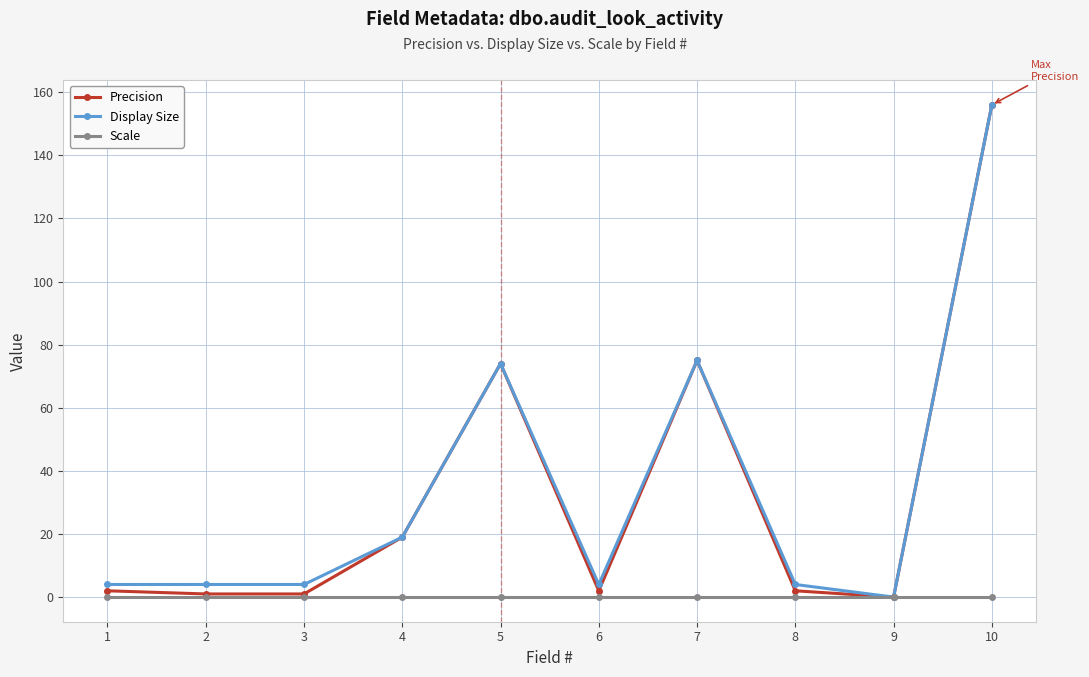

True or false: Display Size has more than 1 points higher than both neighbors.

True